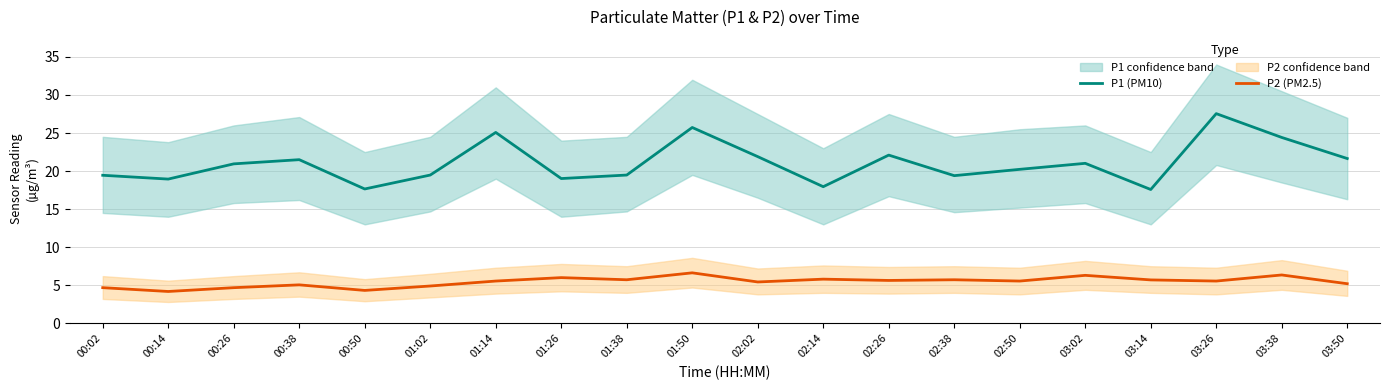

At 02:50, list the series in order from smallest to largest.

P2 (PM2.5), P1 (PM10)